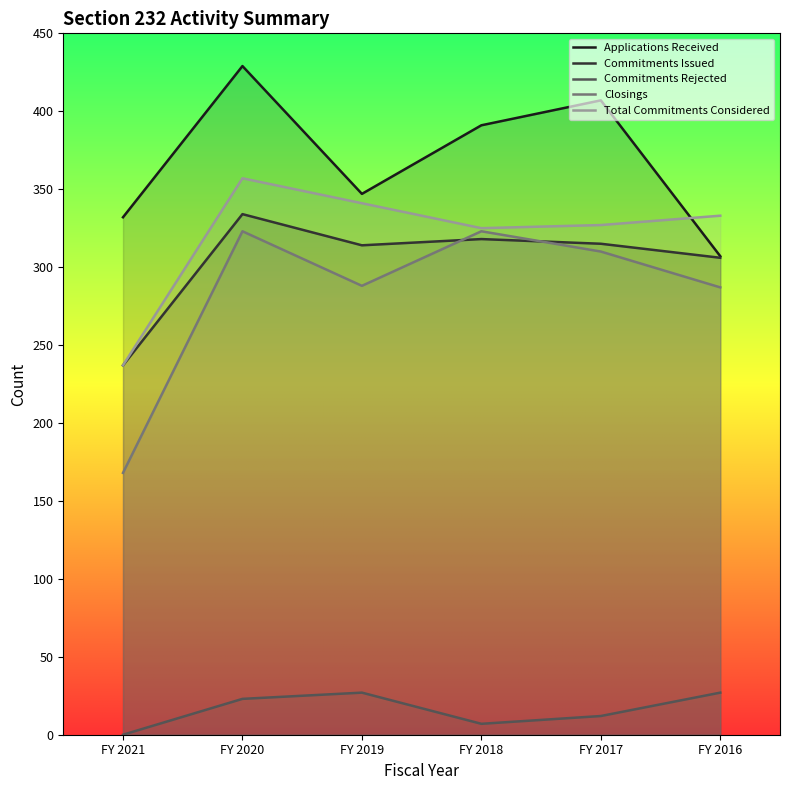

What value does the Closings series have at FY 2021, to the nearest 10?

170